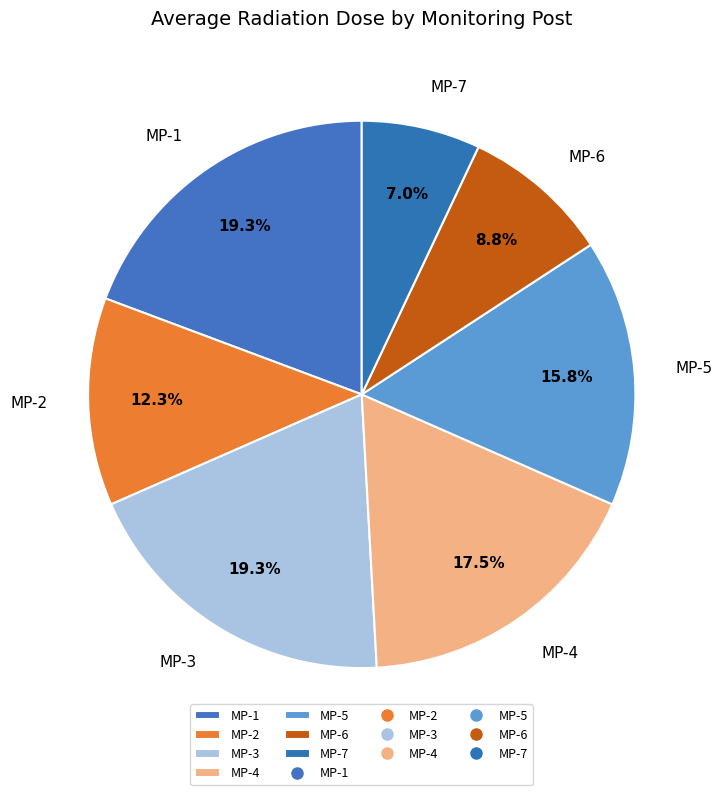

How many slices are in this pie chart?

7